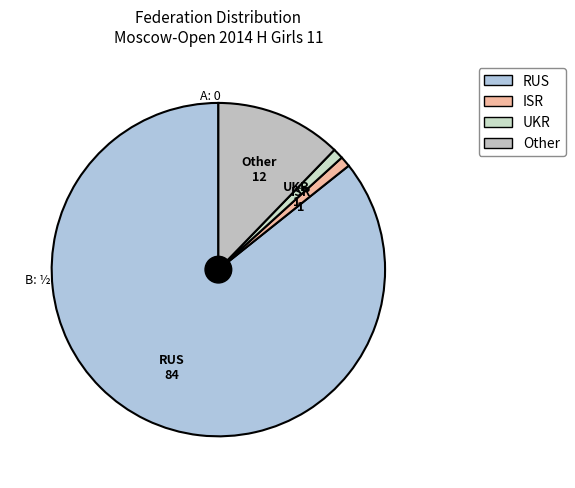

The RUS slice represents 91% of the pie. True or false?

False